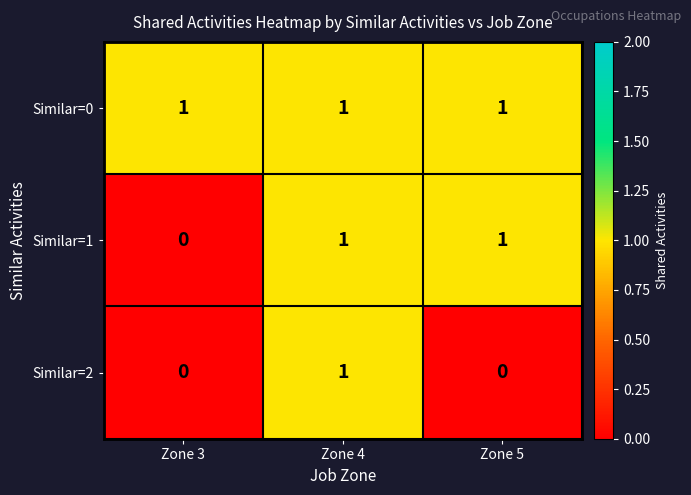

Reading left to right, transcribe all the data shown in this chart.

Similar=0: Zone 3=1	Zone 4=1	Zone 5=1
Similar=1: Zone 3=0	Zone 4=1	Zone 5=1
Similar=2: Zone 3=0	Zone 4=1	Zone 5=0